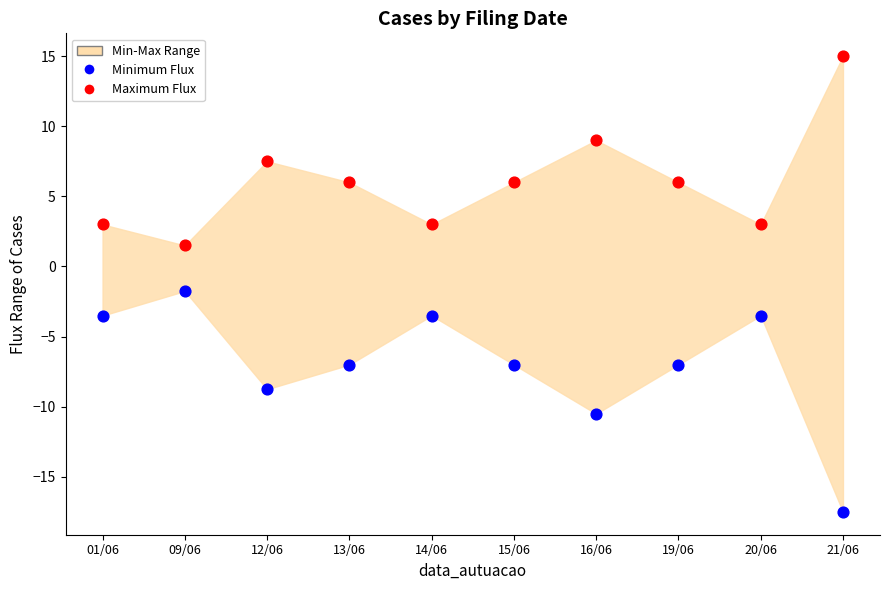

In the Maximum Flux series, what Y value is closest to 8?

7.5